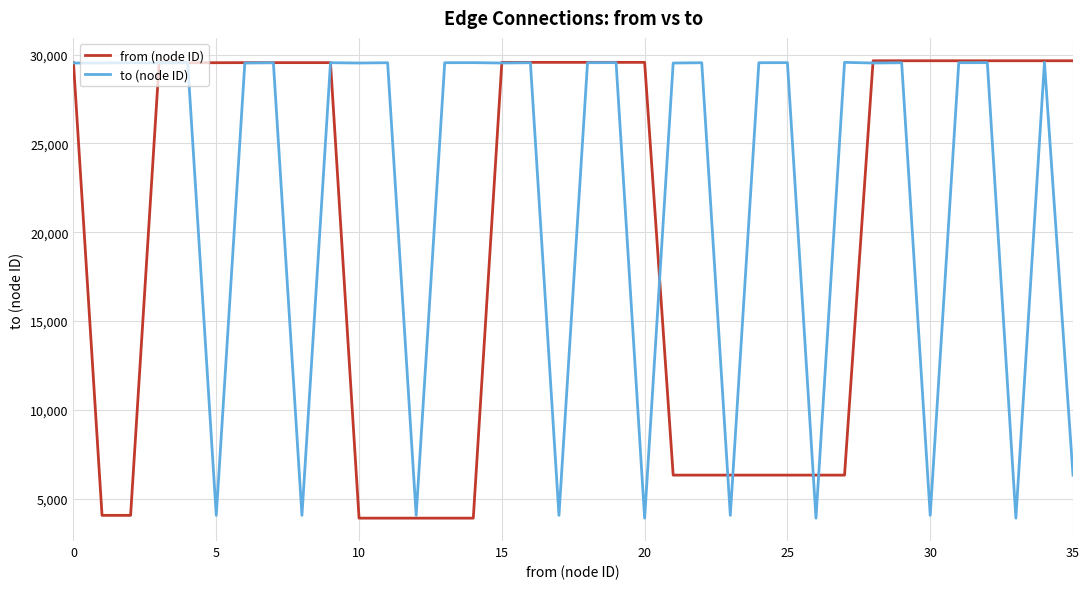

Count the number of data series in this chart.

2